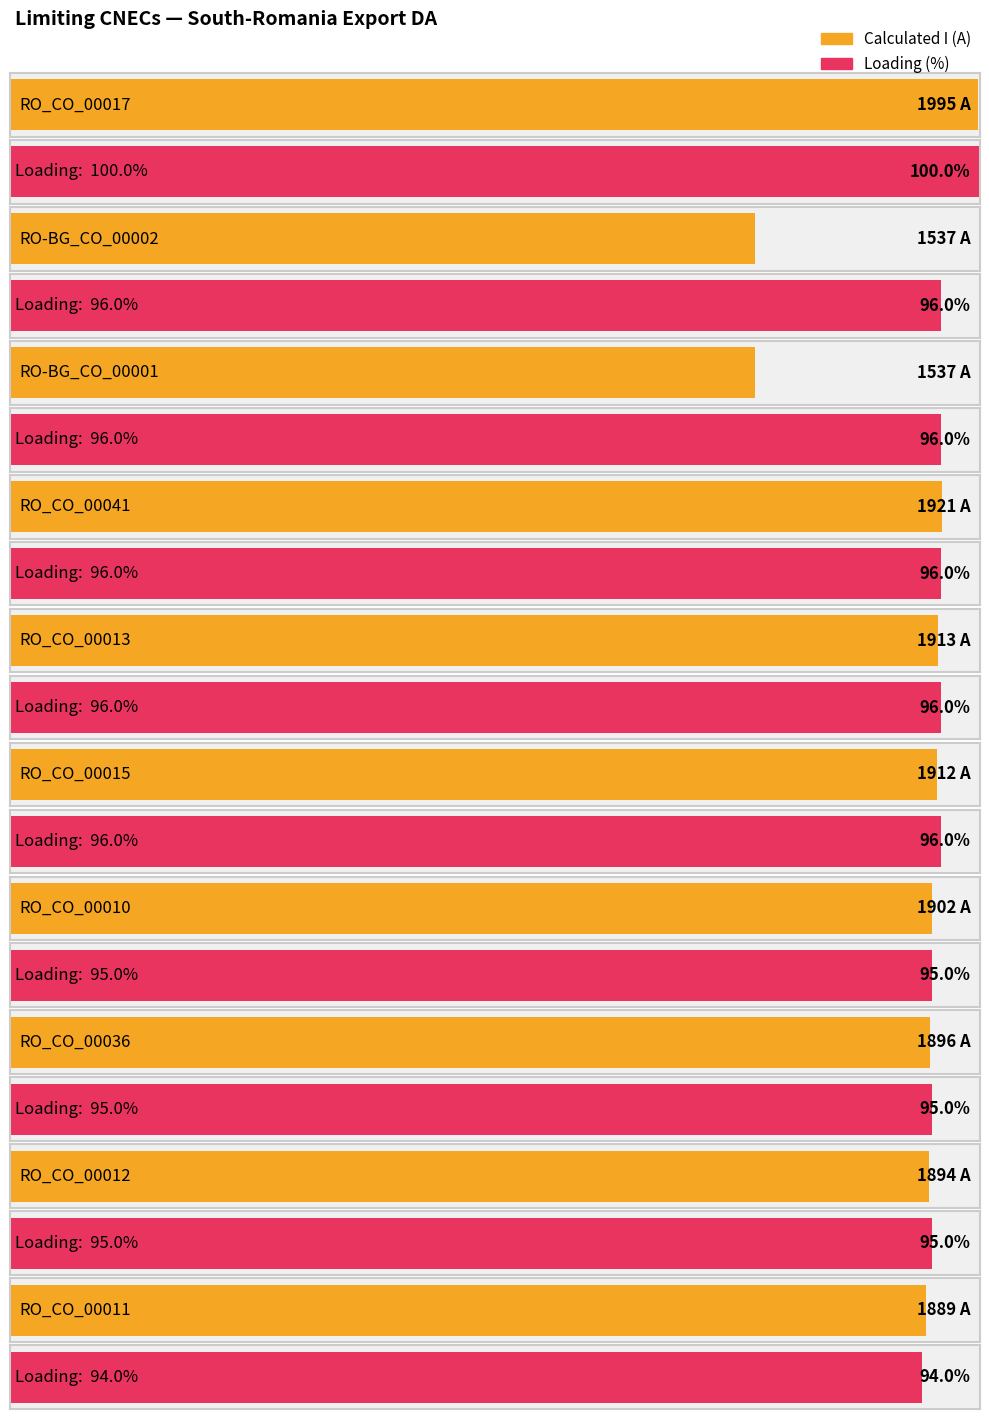

How many groups of bars are there?

10